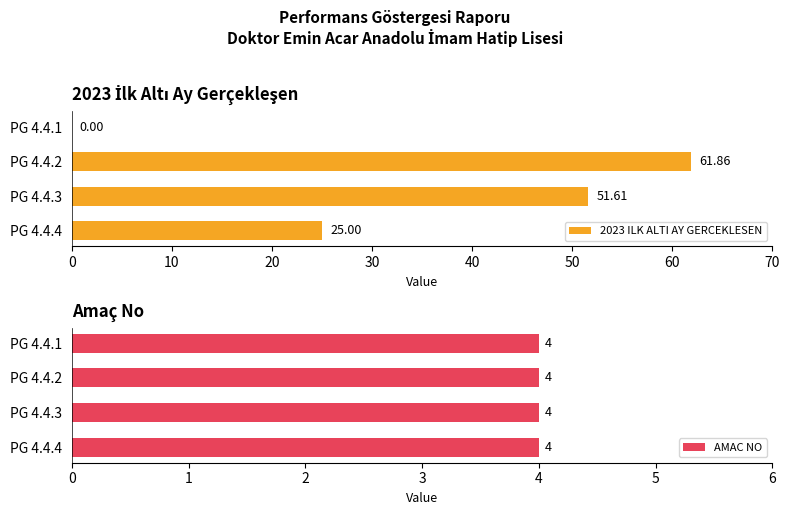

At which category is the sum across all series the highest?

10